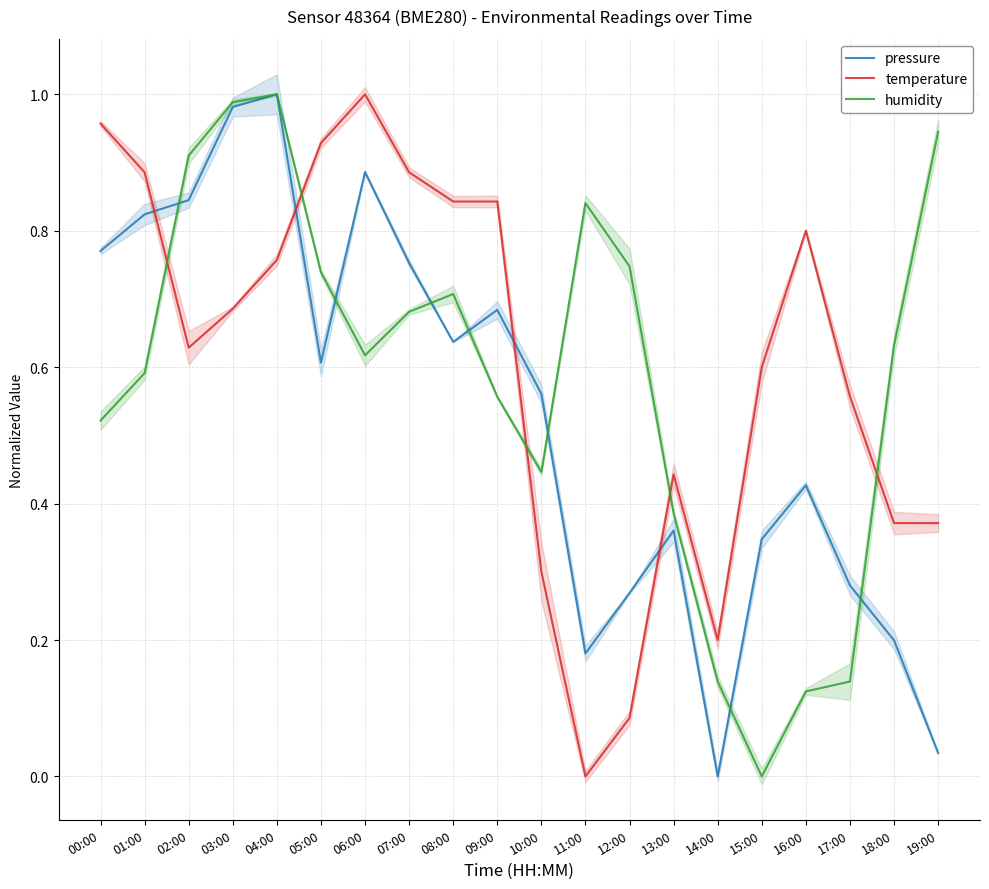

What is the label of the 18th point from the right?

02:00